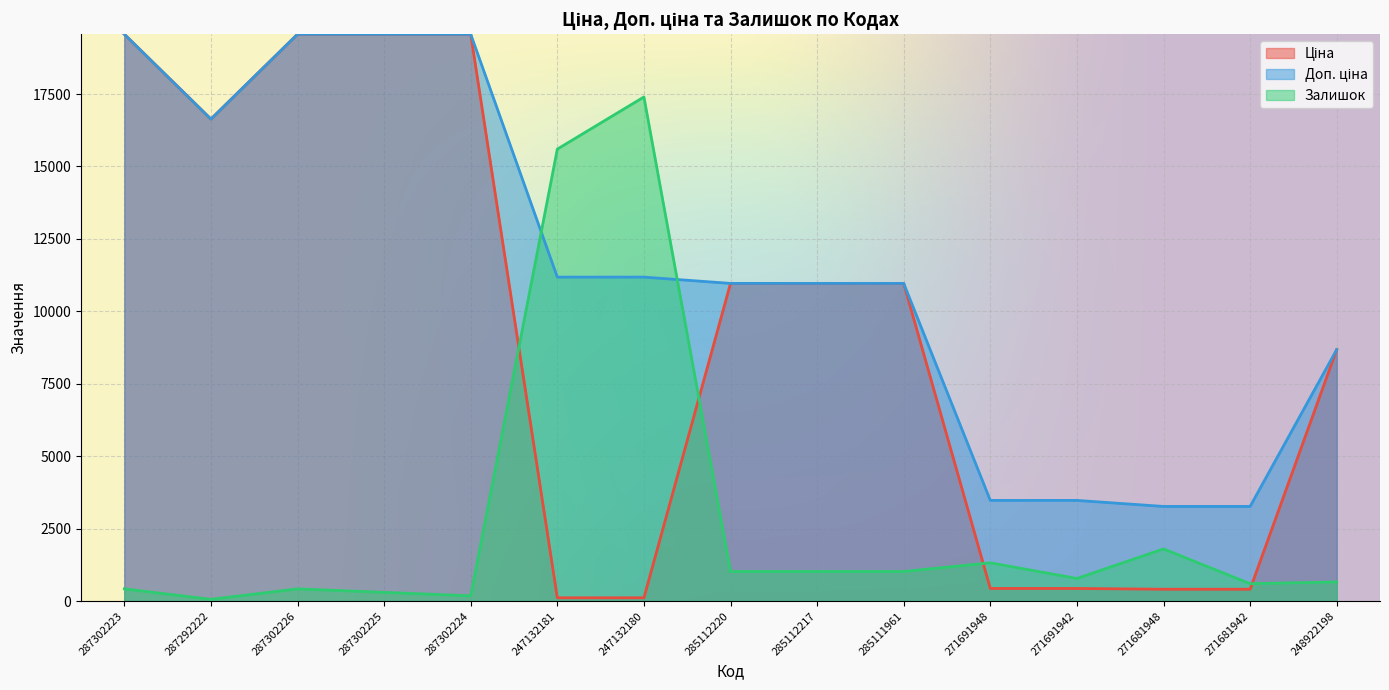

Is the value of Ціна at 271681942 greater than the value of Залишок at 287302225?

Yes